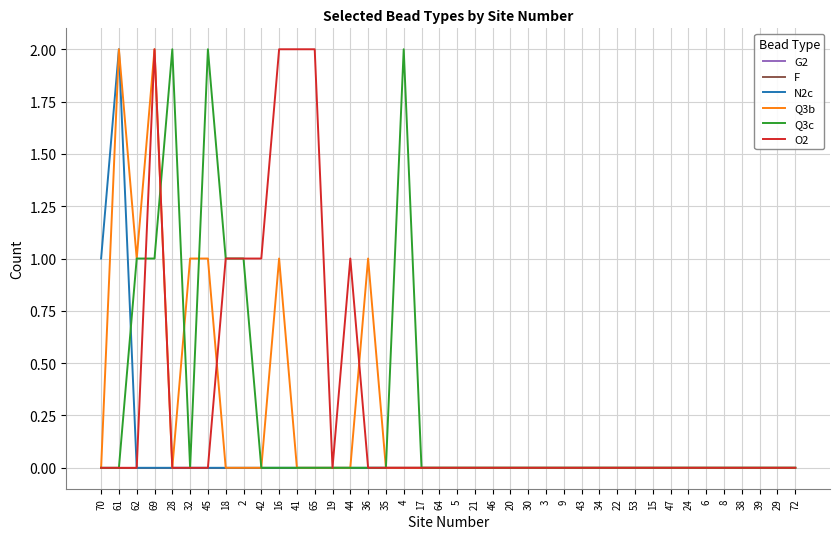

Which series has the largest total across all categories?

O2